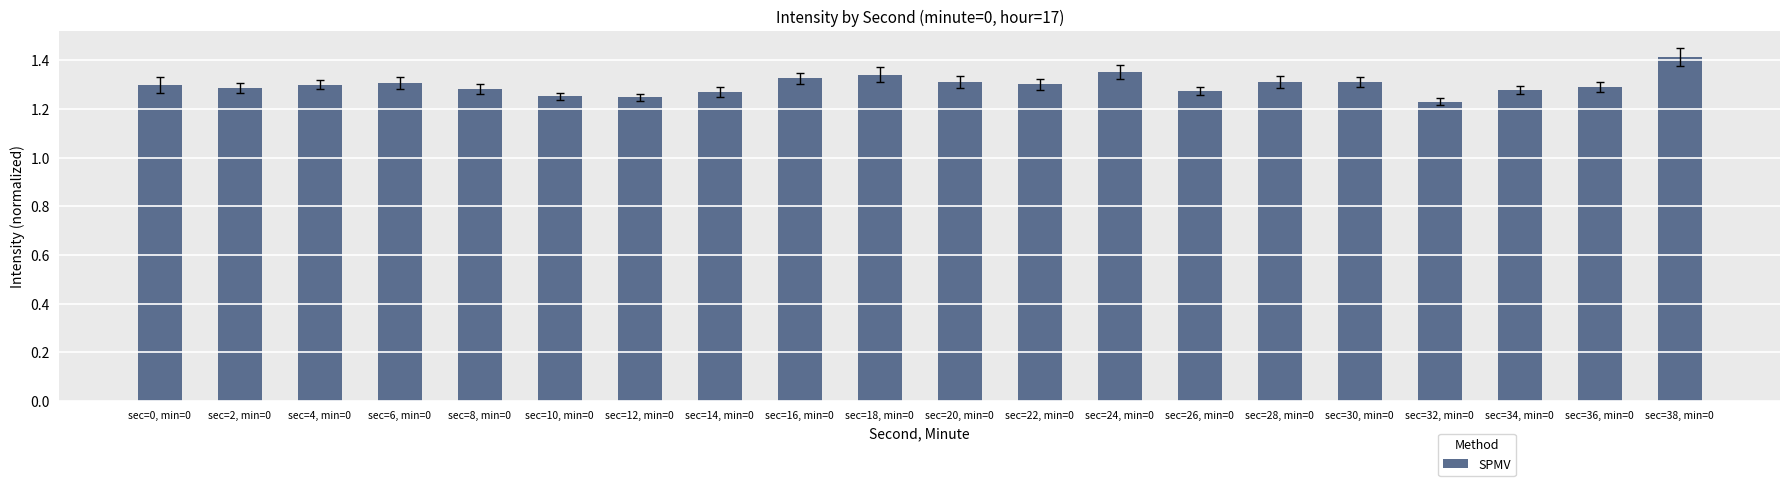

Count the values in the range 1 to 2.

20